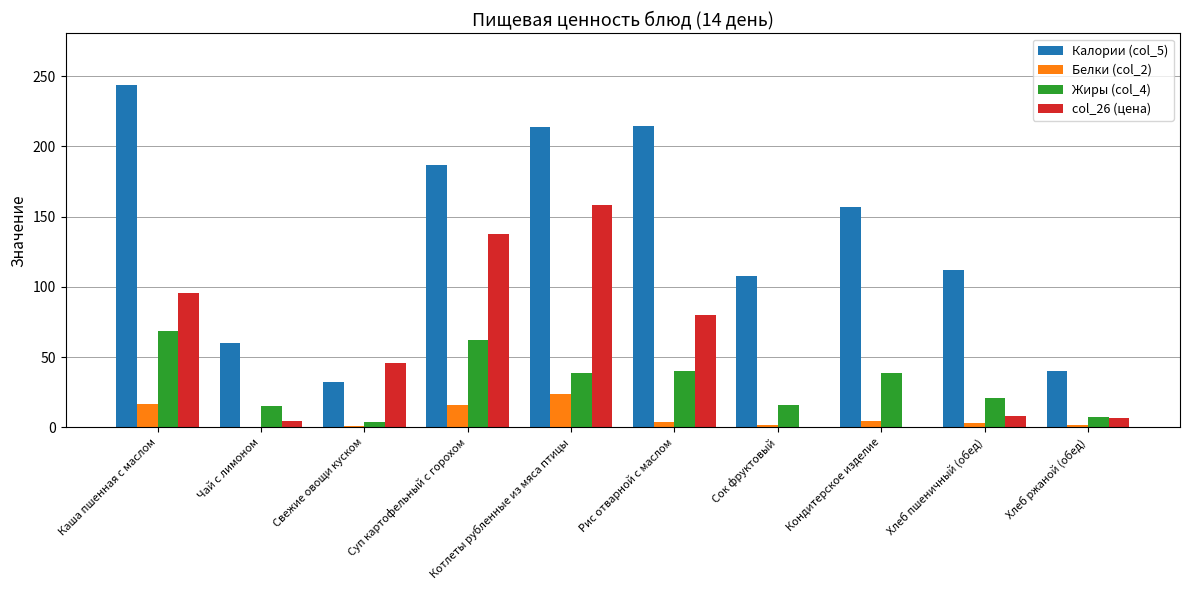

Which series has the largest total across all categories?

Калории (col_5)